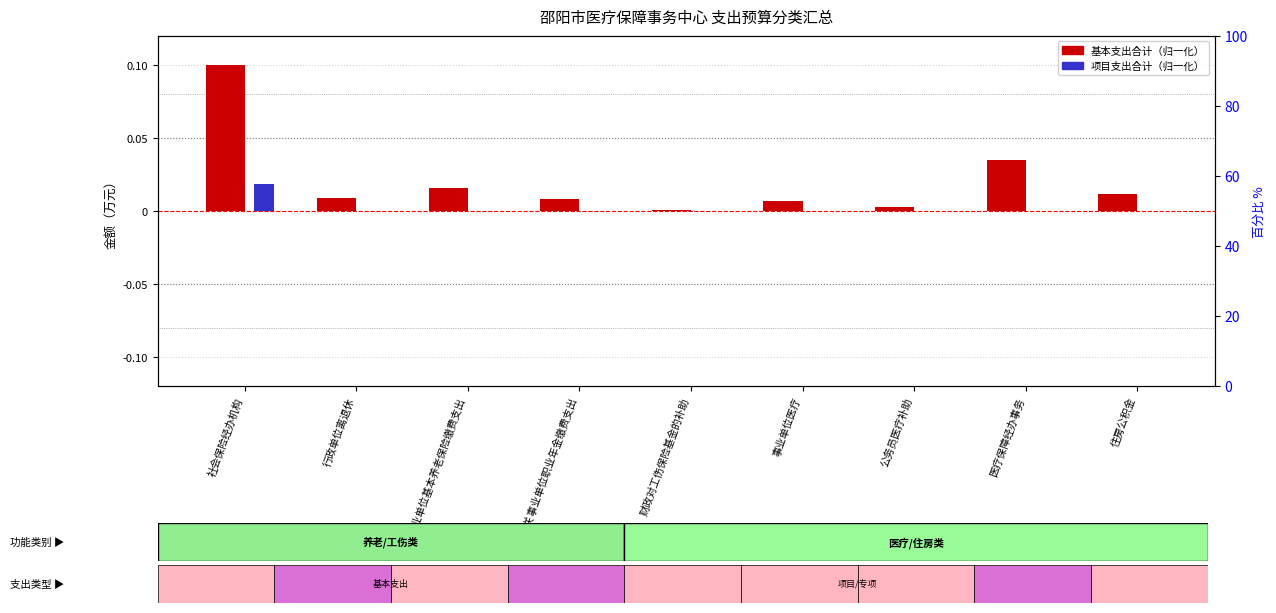

Reading right to left, transcribe all the data shown in this chart.

基本支出合计: 0.0	0.0	0.0	0.0	0.0	0.0	0.0	0.0	0.1
项目支出合计: 0.0	0.0	0.0	0.0	0.0	0.0	0.0	0.0	0.0